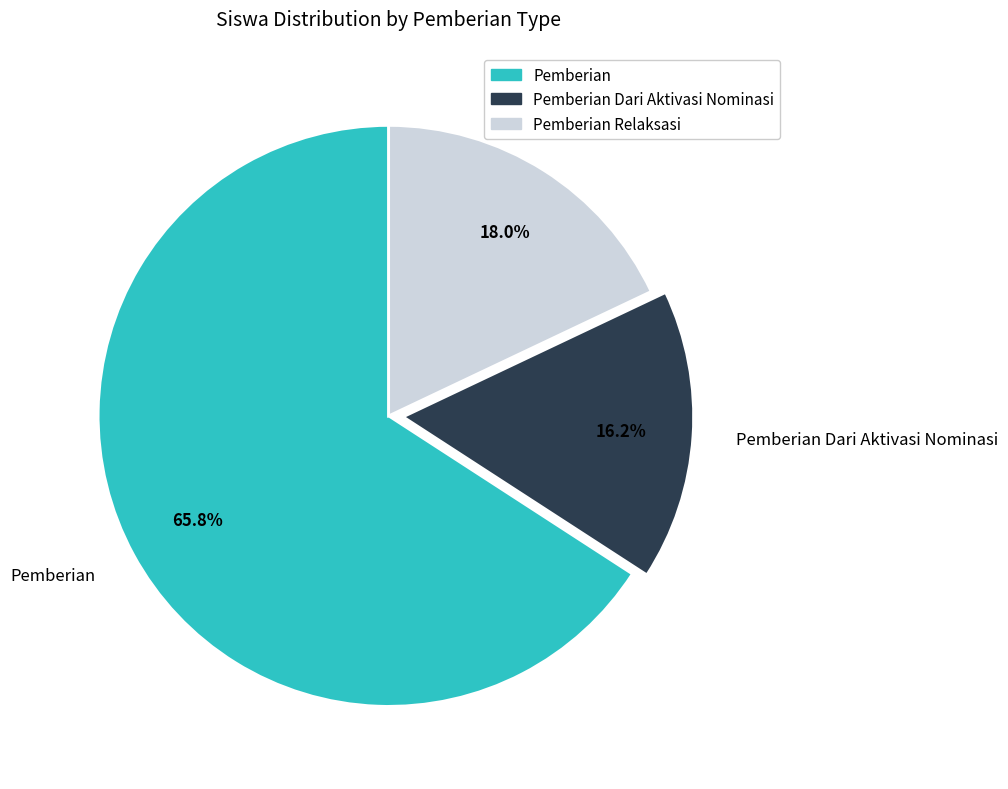

Do Pemberian Relaksasi and Pemberian together represent more than half of the pie?

Yes